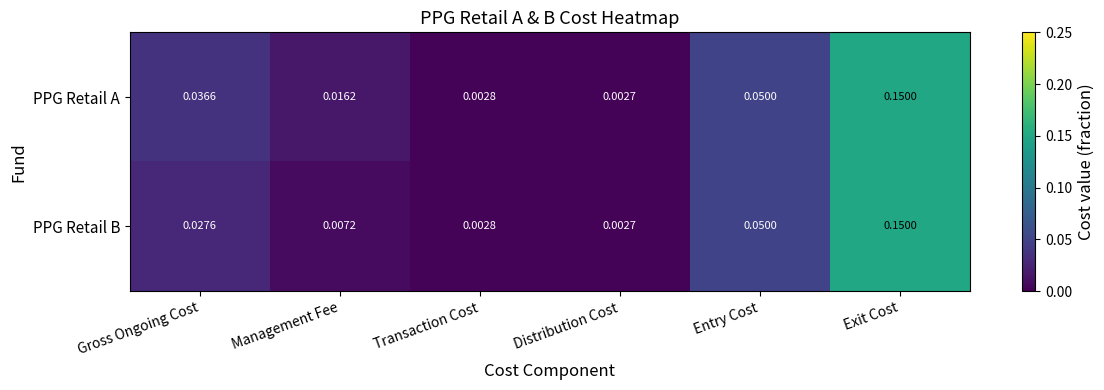

Rank the series by their average value, from highest to lowest.

PPG Retail A, PPG Retail B